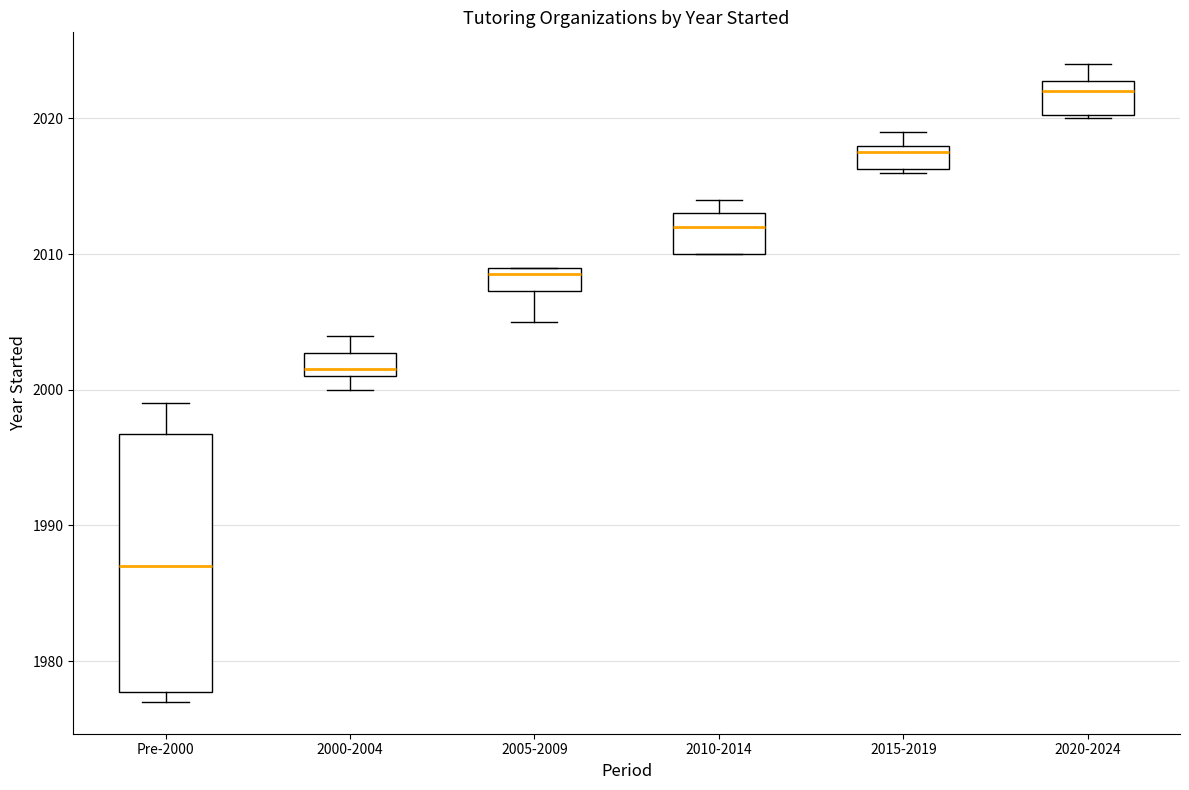

Where does the upper whisker of the box for Pre-2000 end on the y-axis? The values are not printed on the chart, so give them approximately, as read against the axis.

1999